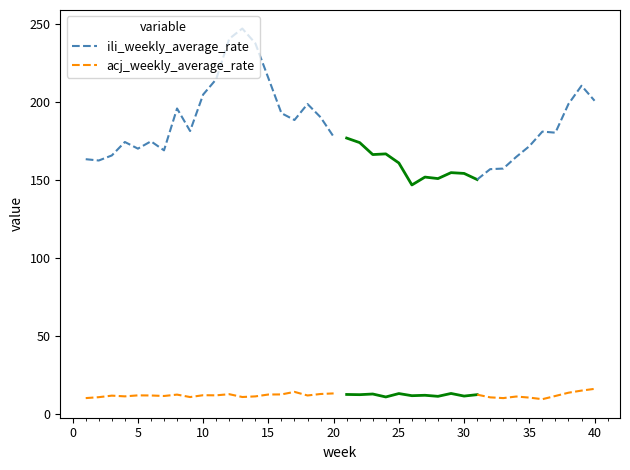

List the series in order of their overall mean, lowest first.

acj_weekly_average_rate, ili_weekly_average_rate